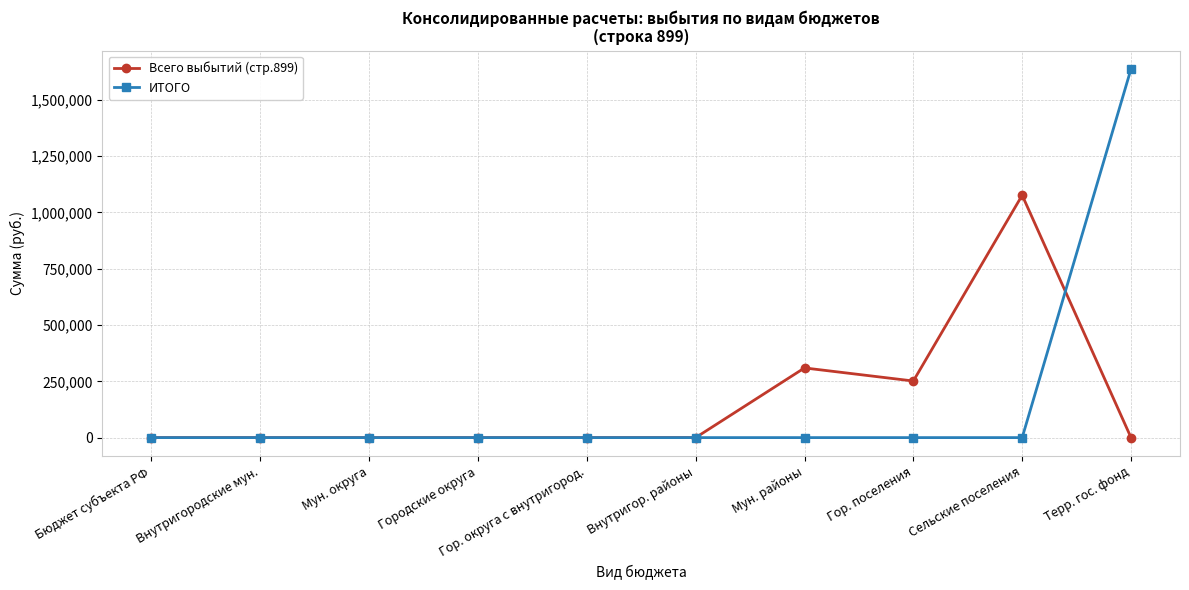

Is it true that ИТОГО equals 677666.3 at Бюджет субъекта РФ?

False